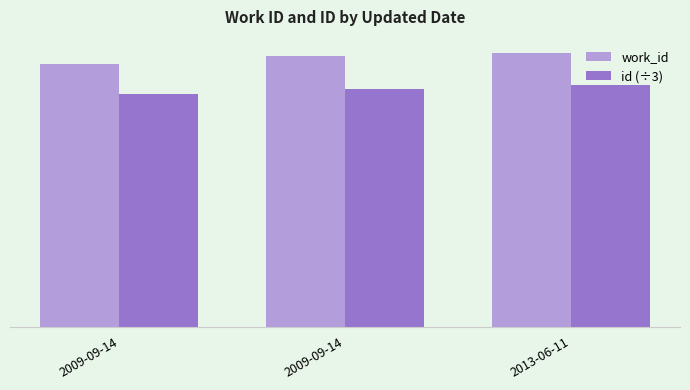

What are all the series names shown in the legend?

work_id, id (÷3)